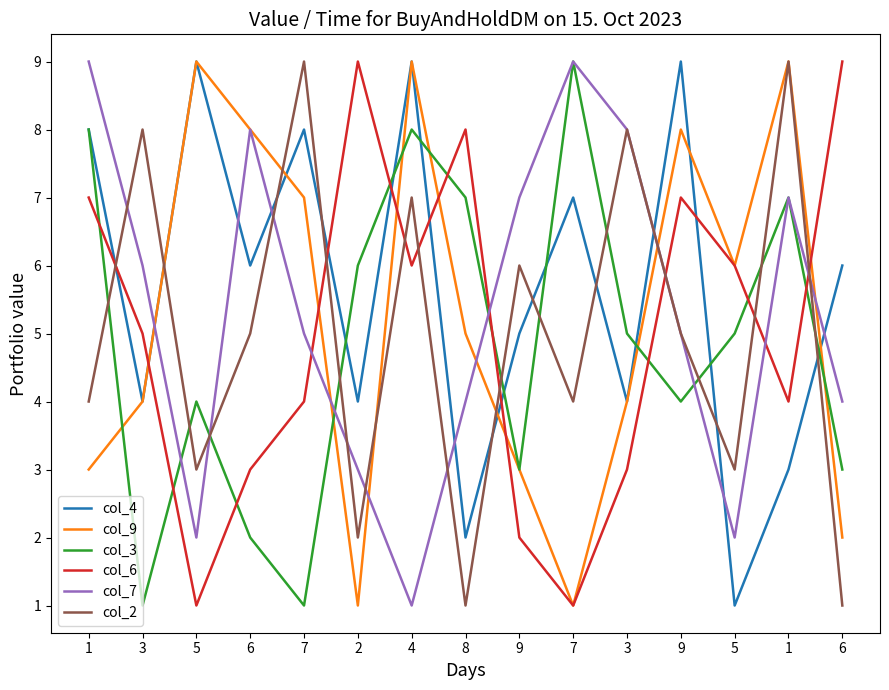

What are all the series names shown in the legend?

col_4, col_9, col_3, col_6, col_7, col_2